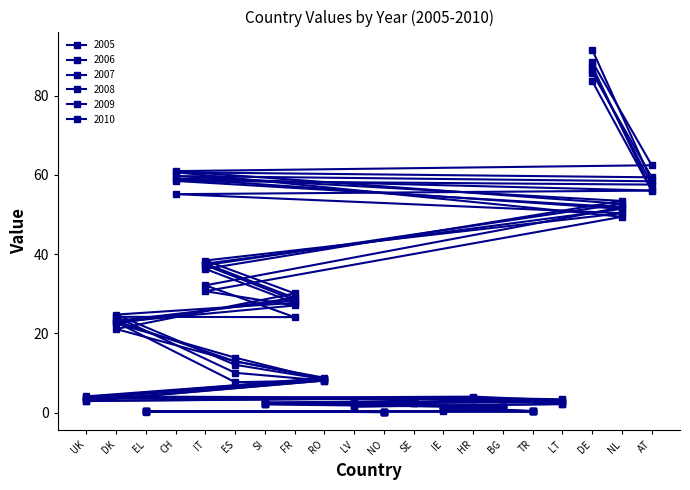

What is the difference between the maximum and minimum values in the 2007 series?

88.5